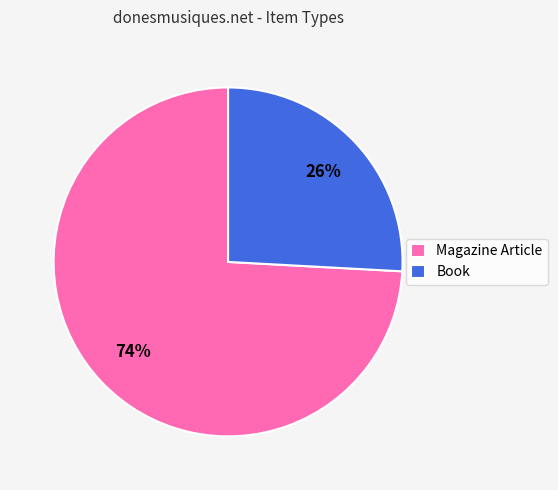

Which slice is the smallest?

Book